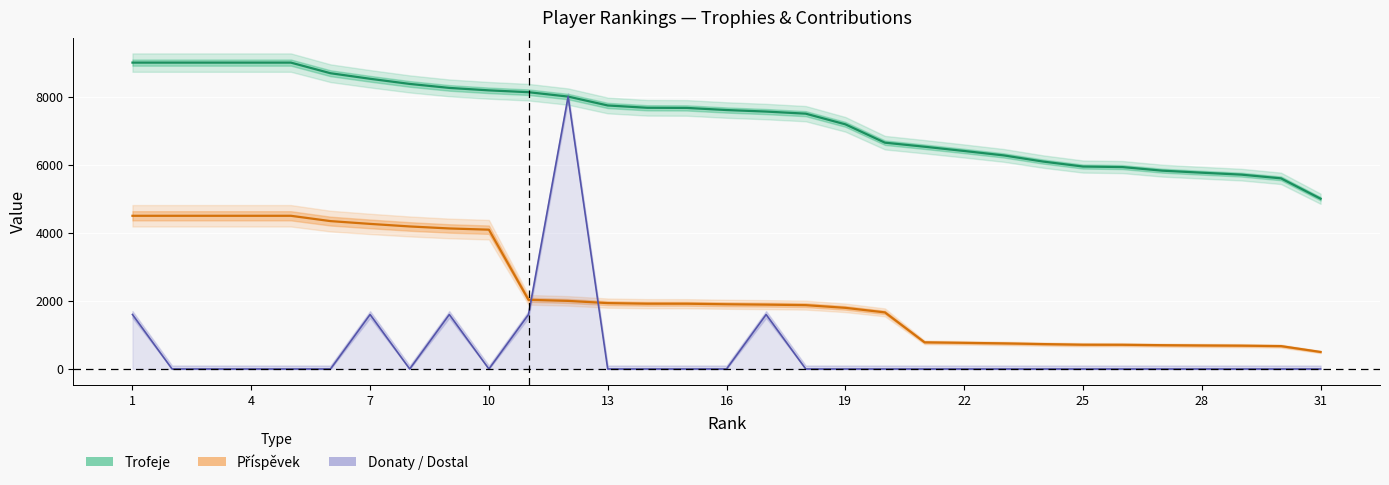

Is the value of Trofeje at 27 greater than the value of Donaty / Dostal at 22?

Yes